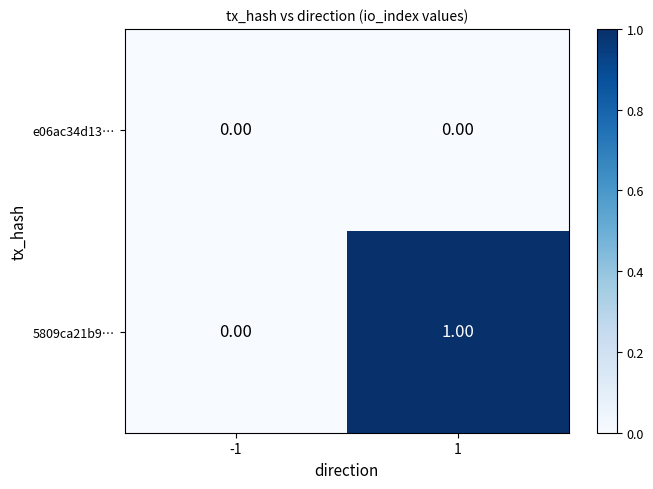

How many distinct data groups are displayed?

2